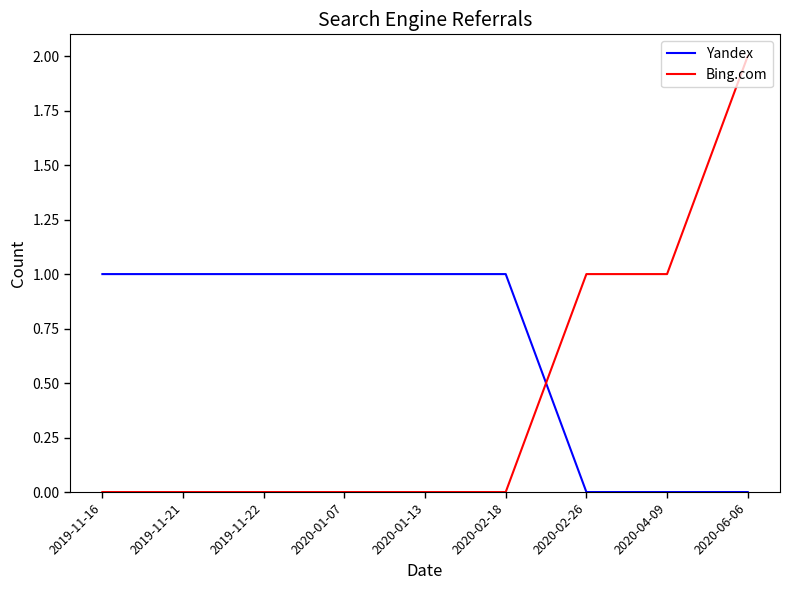

Which series has the largest total across all categories?

Yandex